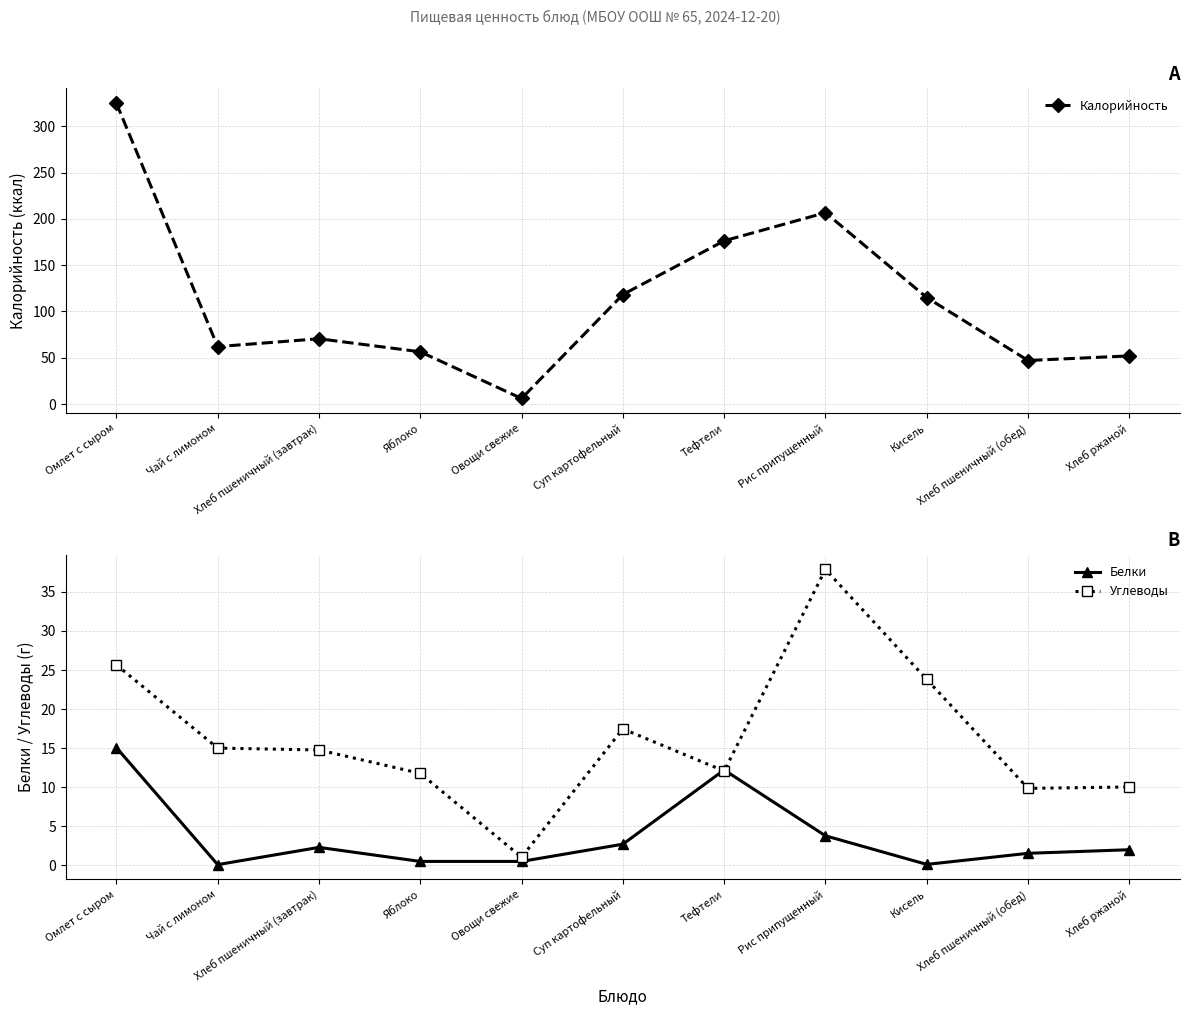

True or false: Углеводы and Белки cross at least once.

True